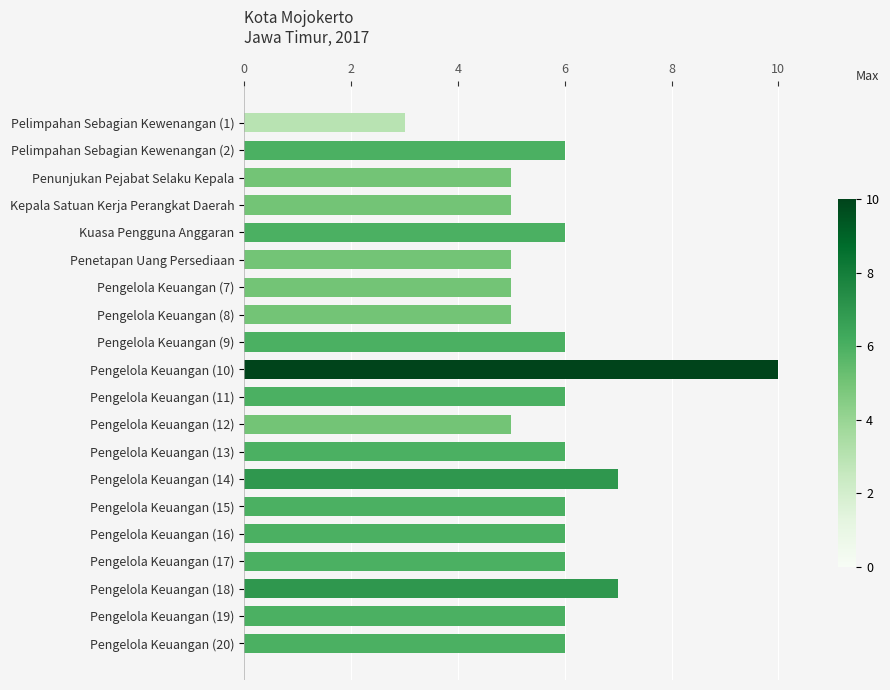

Read the value at Pengelola Keuangan (14).

7